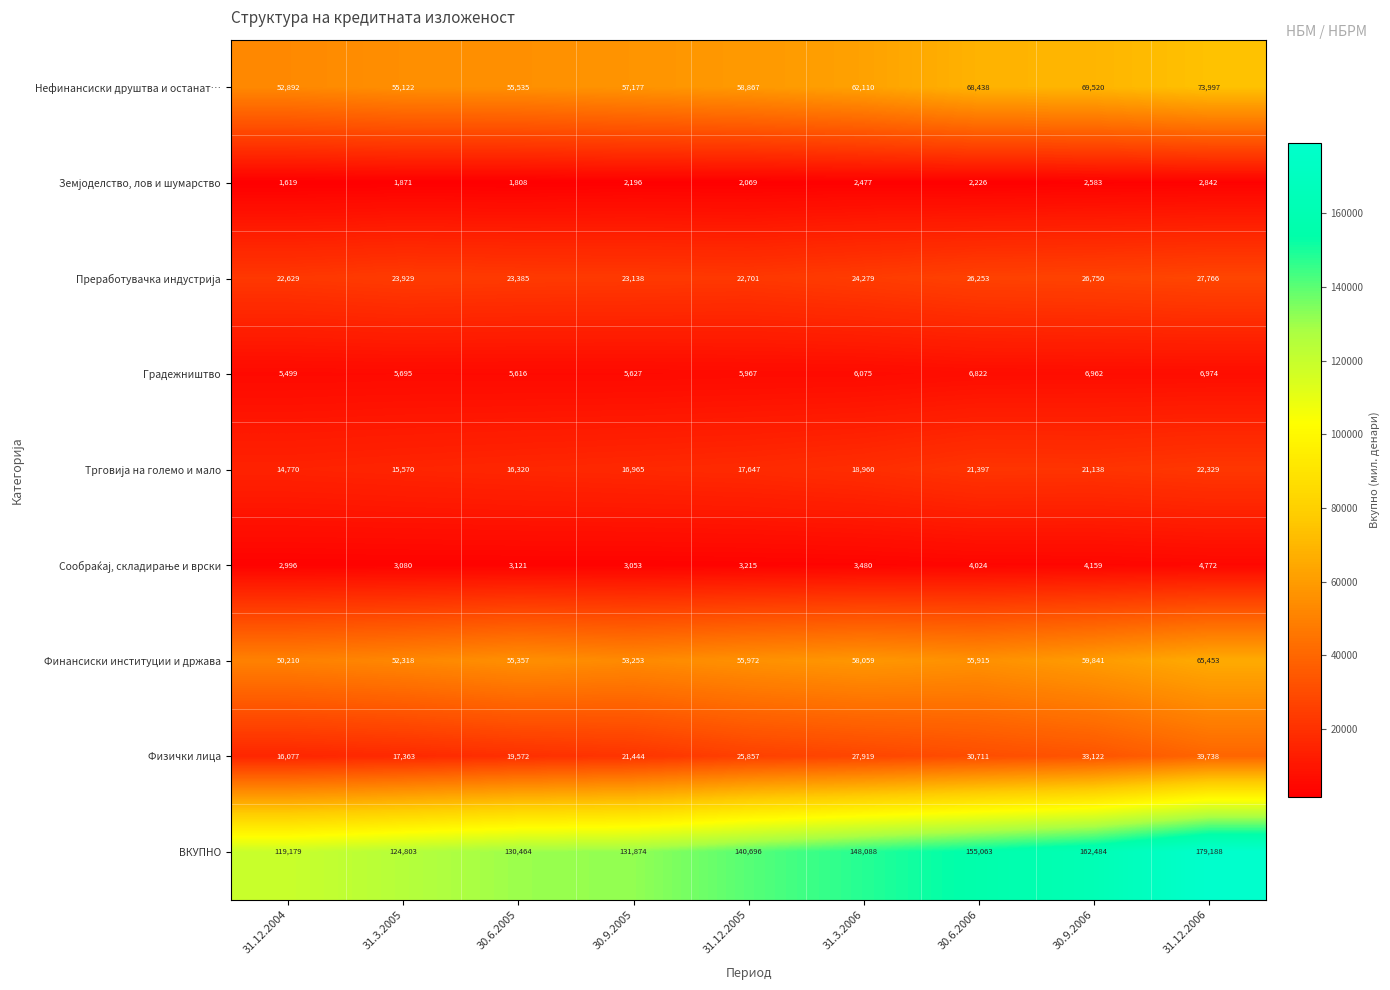

Count the number of categories in the chart.

9